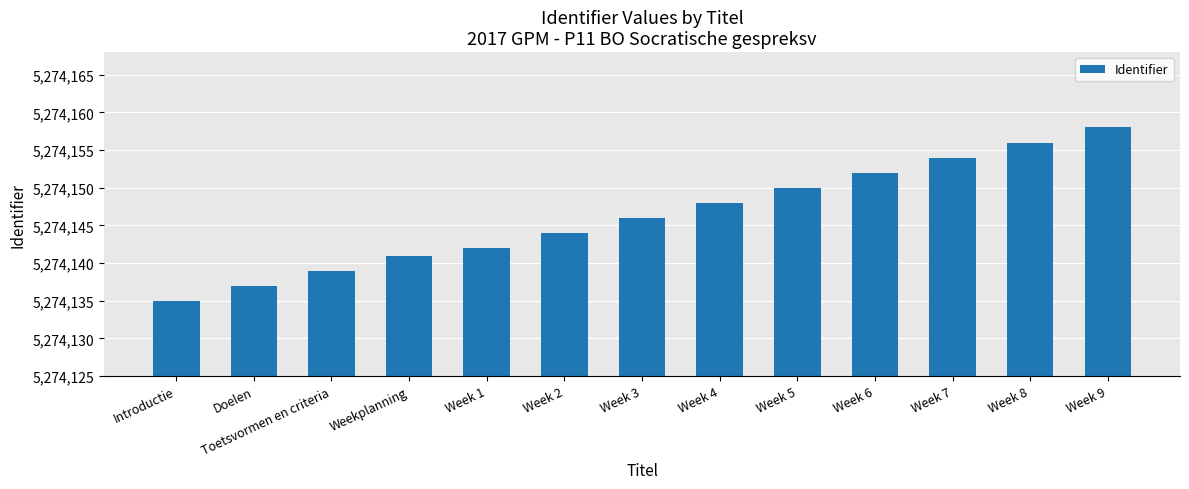

Where is the data nearest to the value 5274146?

Week 3